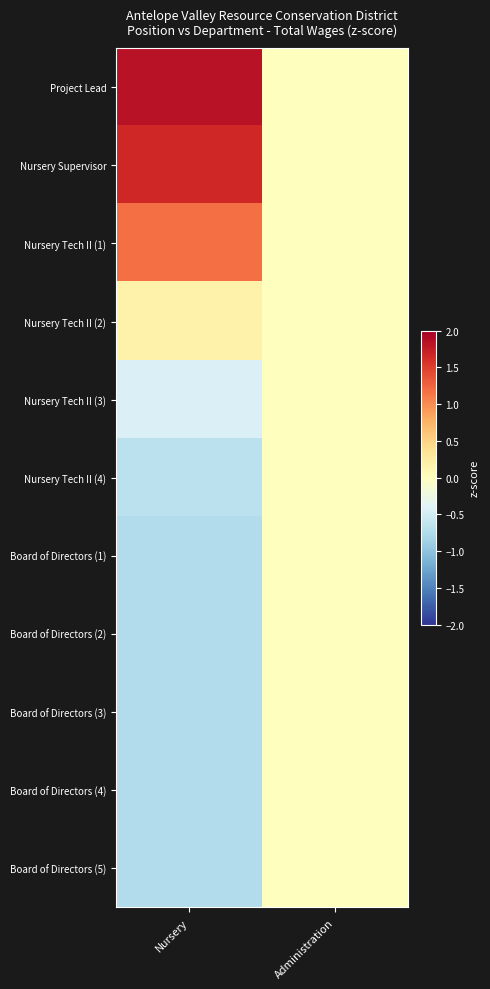

Between Administration and Nursery, which is larger?

Nursery